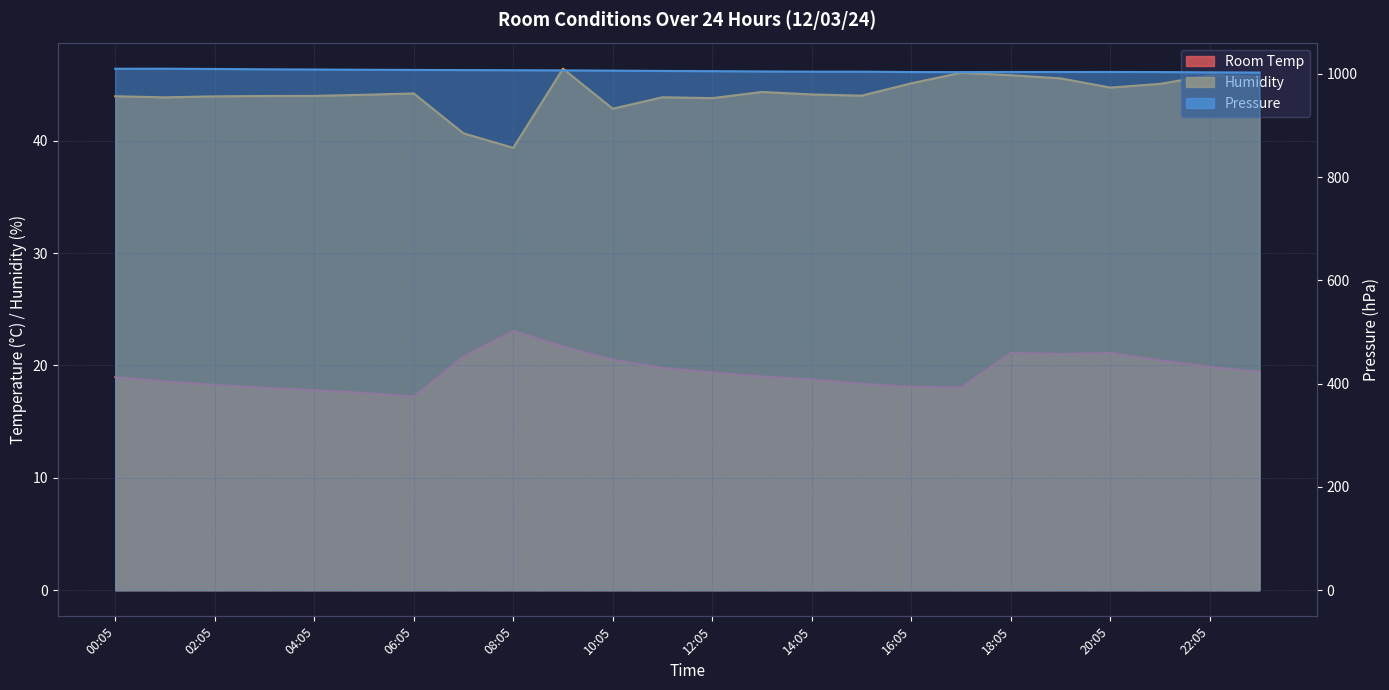

What is the lowest value of the Humidity series?

39.4